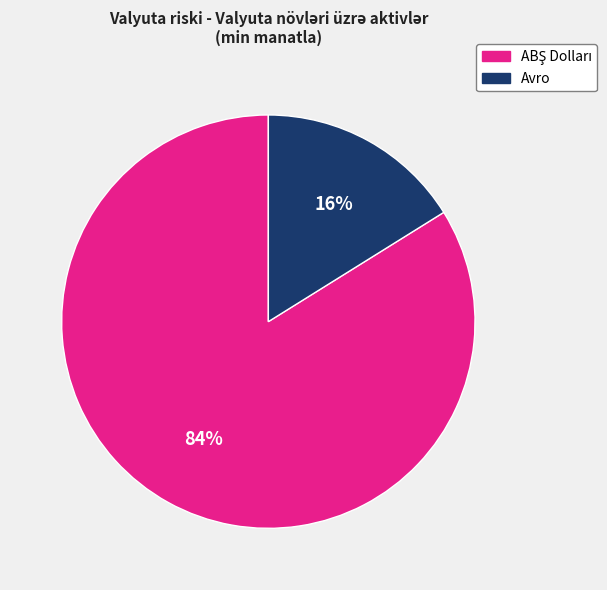

Is there any slice that represents more than half of the pie?

Yes